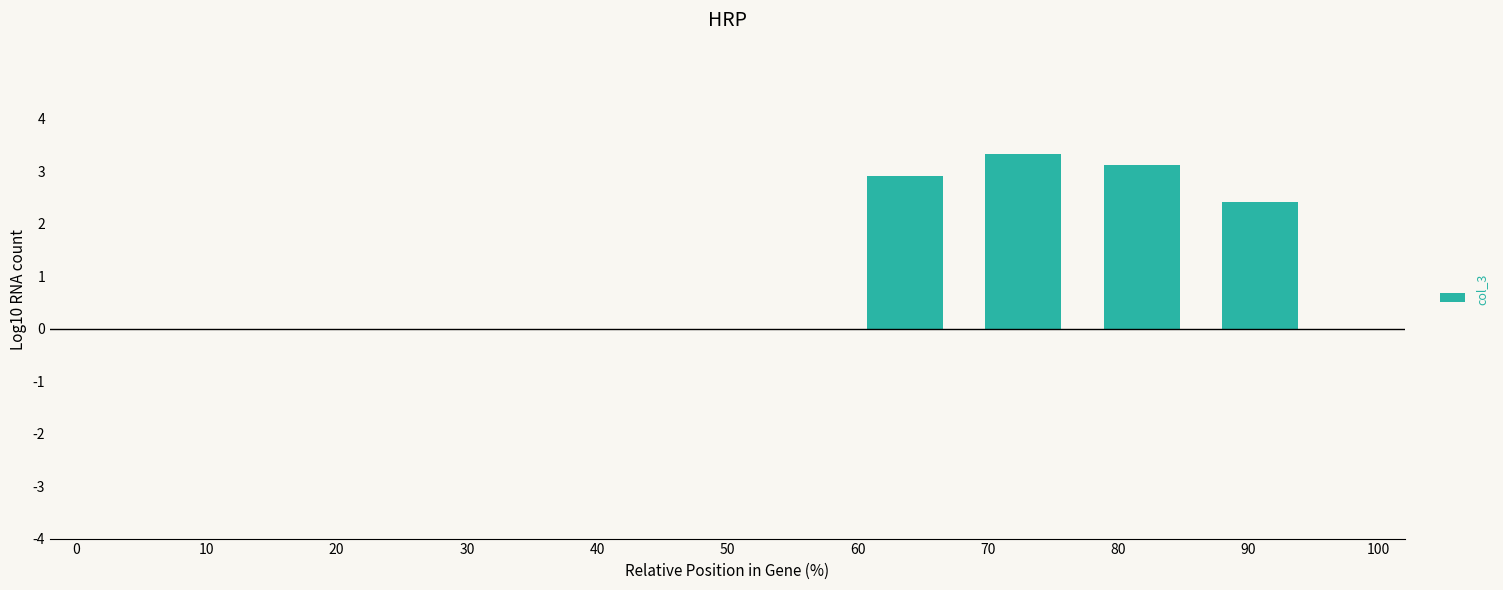

What is the sum of all values?

11.8